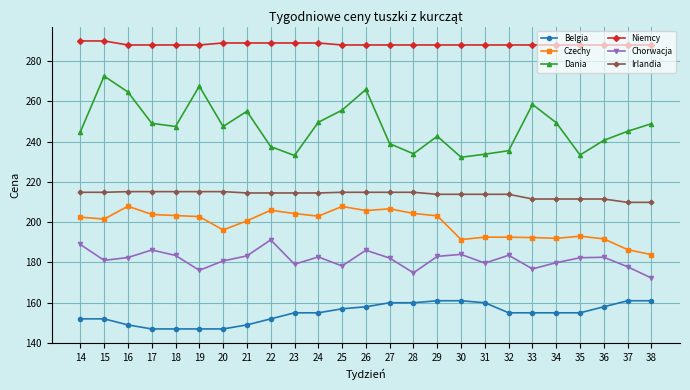

What is the minimum value for Niemcy?

288.0